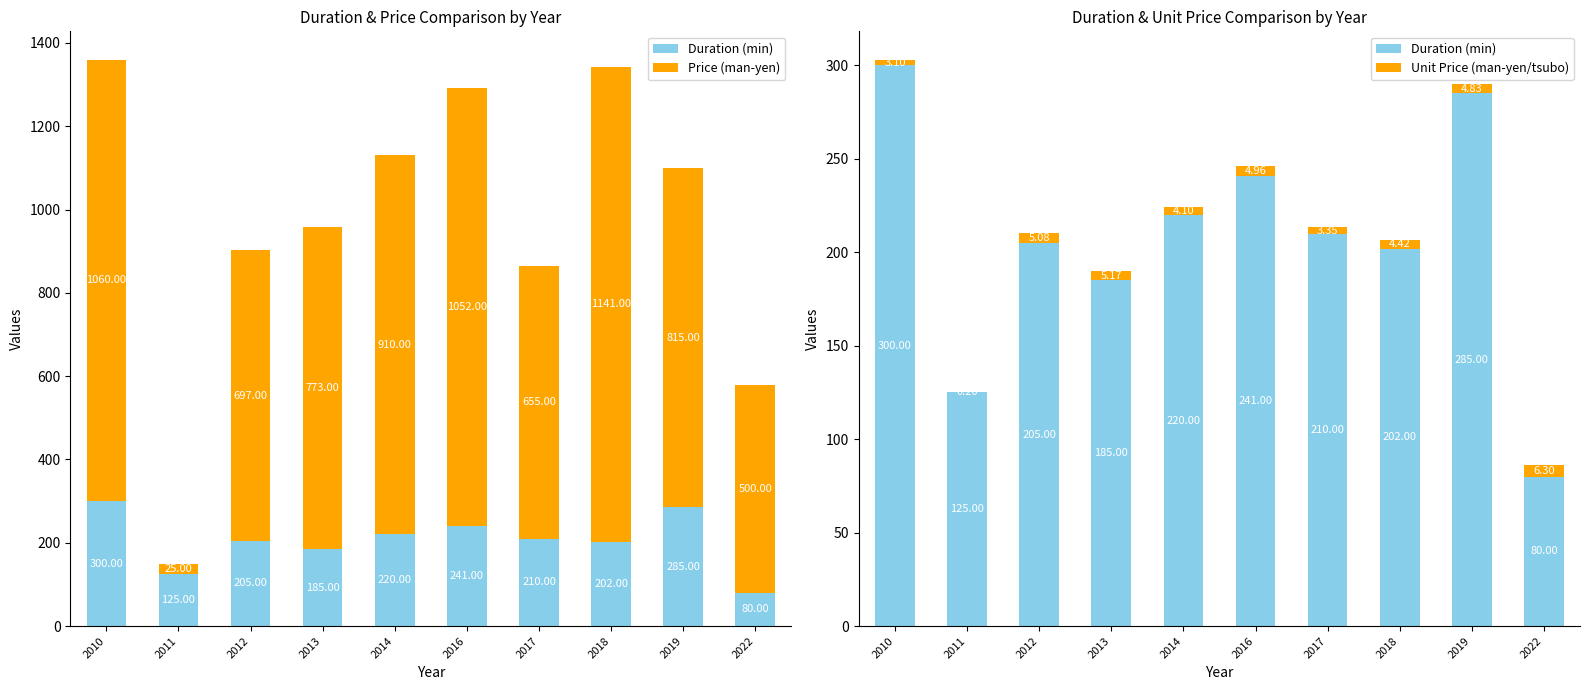

What is the total value across all series at 2022?

586.3